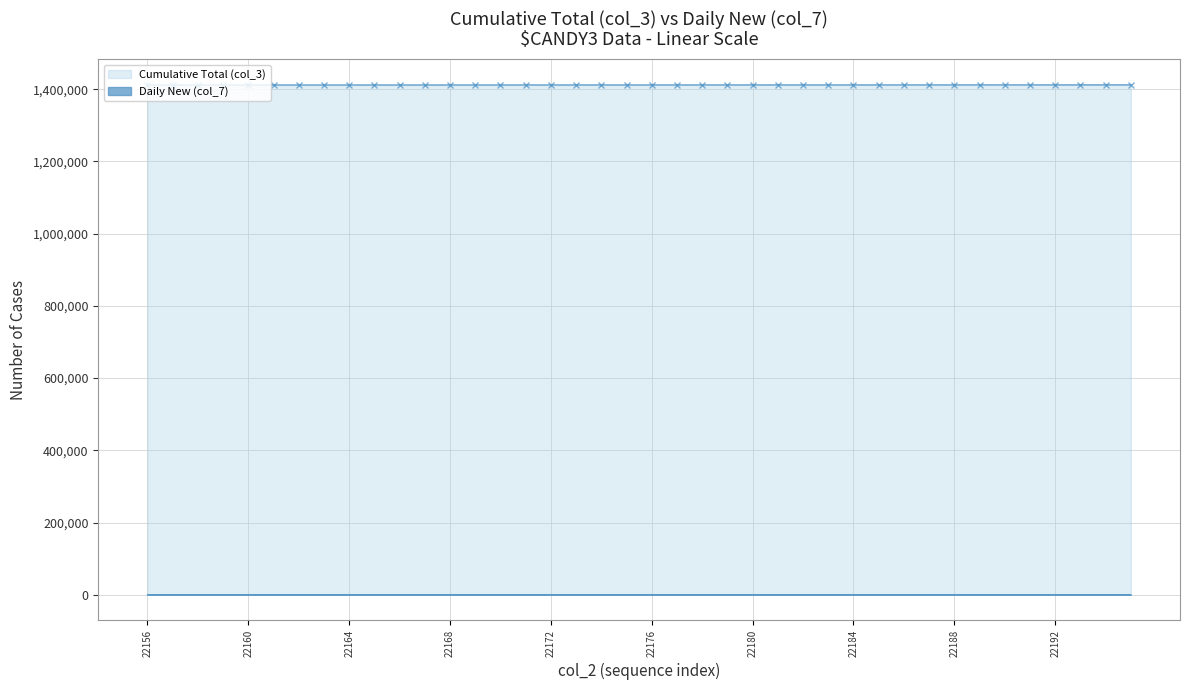

Is it true that Cumulative Total (col_3) equals 2349344 at 22180?

False